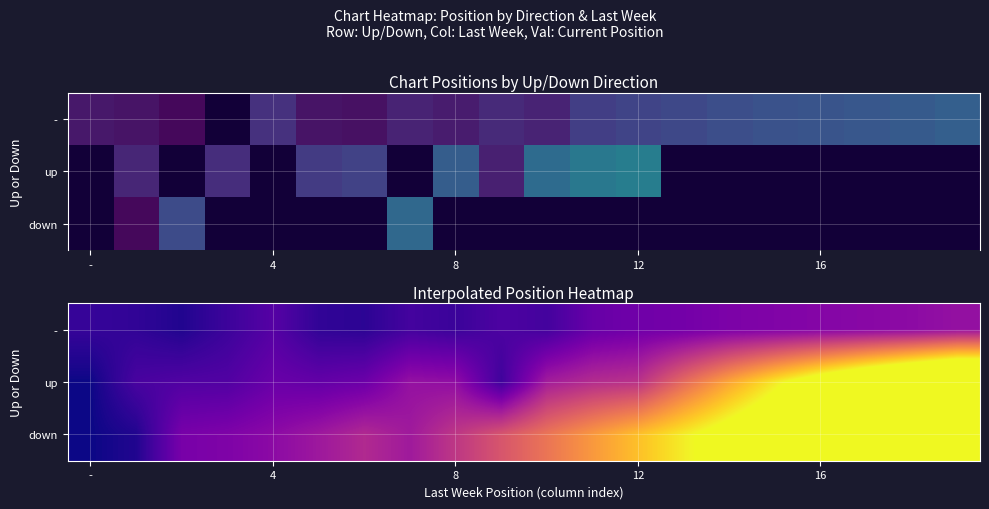

At which label is - closest to 16?

4